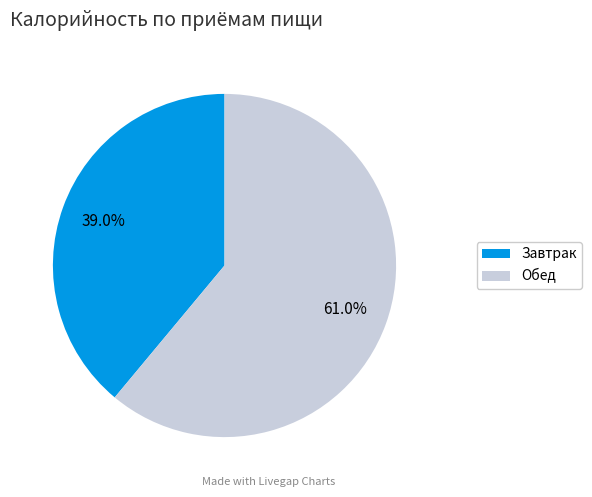

How many segments does this pie chart have?

2